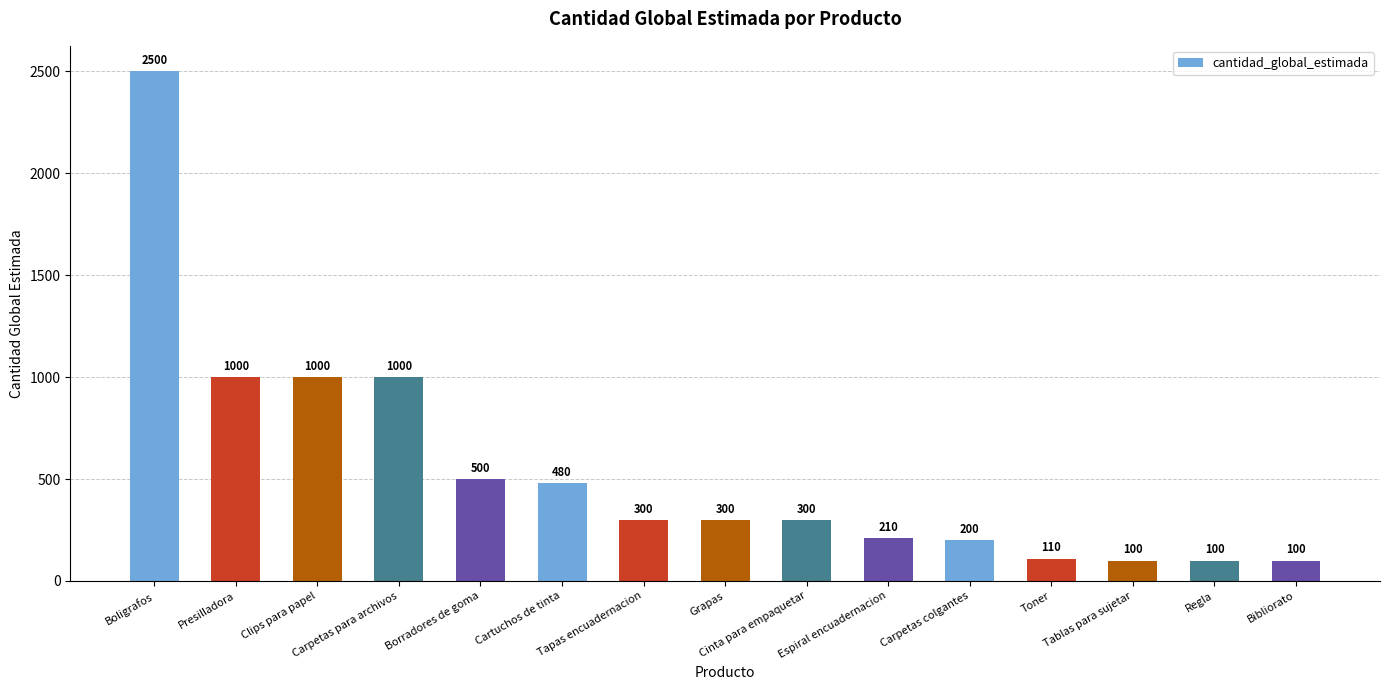

Read the value at Carpetas colgantes, to the nearest 10.

200